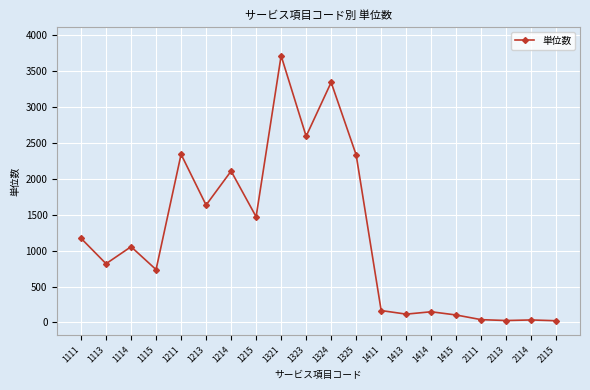

What is the difference between the values at 1324 and 2114?

3309